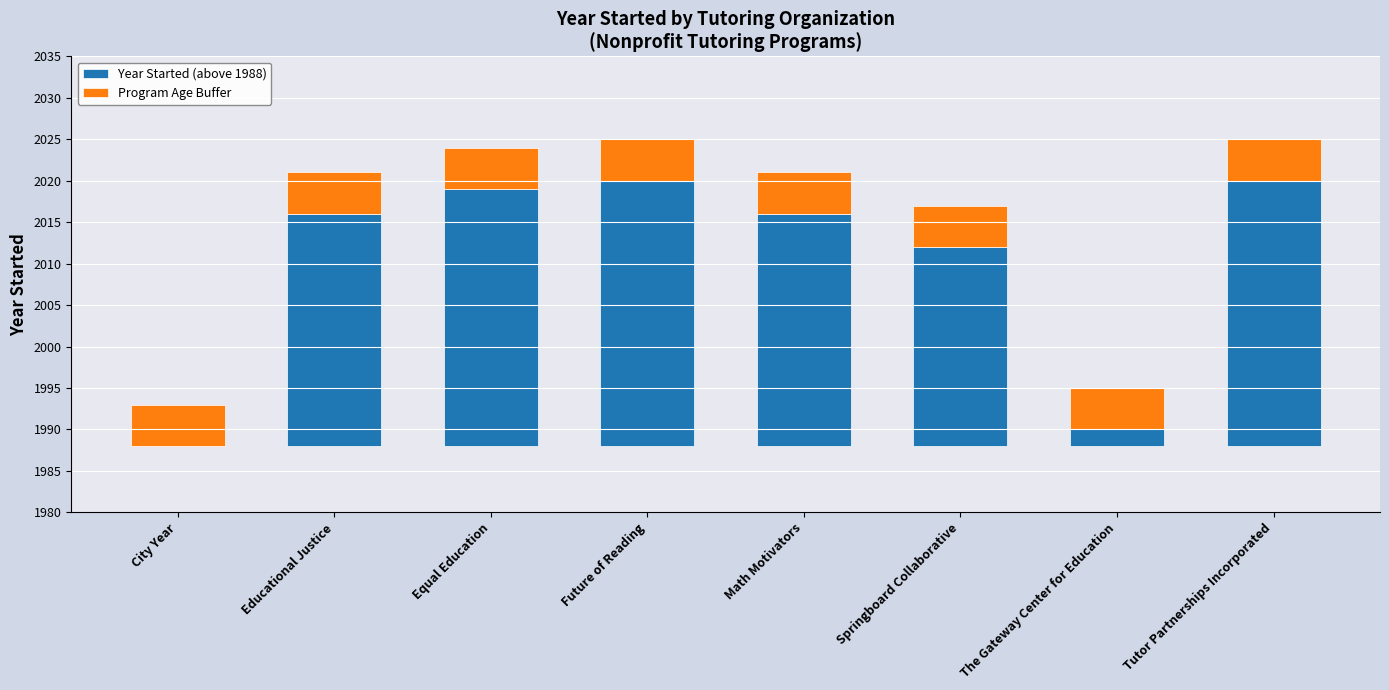

Reading left to right, what are all the values shown in this chart?

Year Started (above 1988): City Year=0	Educational Justice=28	Equal Education=31	Future of Reading=32	Math Motivators=28	Springboard Collaborative=24	The Gateway Center for Education=2	Tutor Partnerships Incorporated=32
Program Age Buffer: City Year=5	Educational Justice=5	Equal Education=5	Future of Reading=5	Math Motivators=5	Springboard Collaborative=5	The Gateway Center for Education=5	Tutor Partnerships Incorporated=5